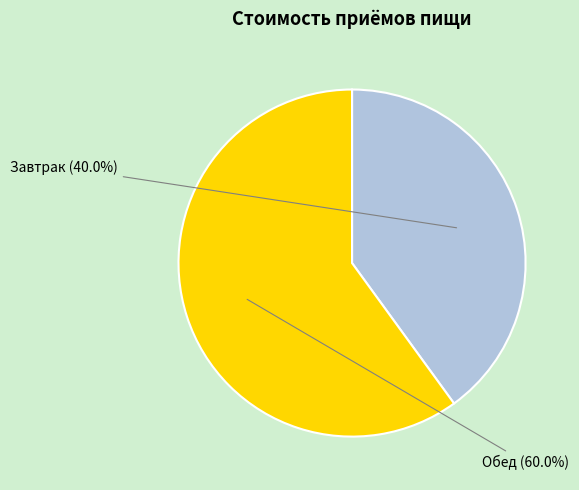

To the nearest percent, what is the difference between the Обед and Завтрак slice percentages?

20%